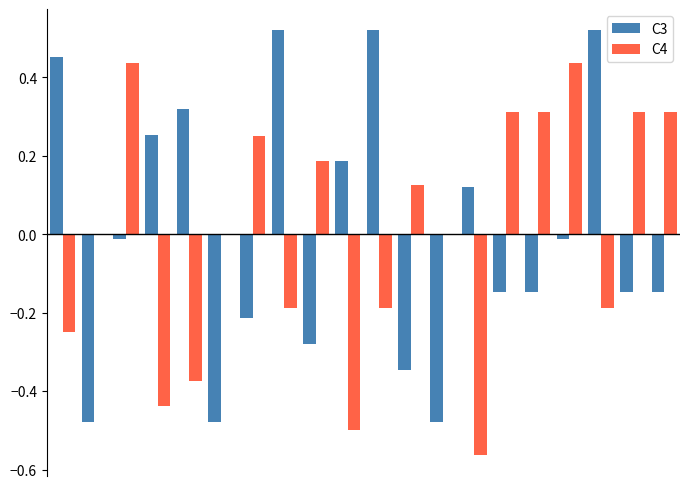

Which series has the largest total across all categories?

C3